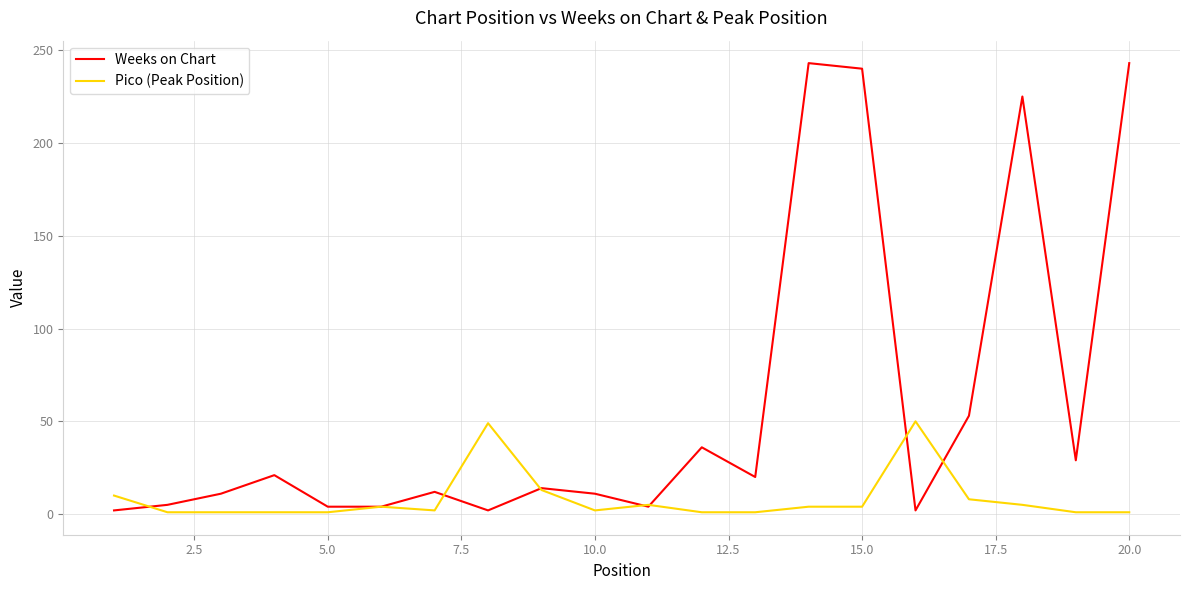

What is the maximum value for Pico (Peak Position)?

50